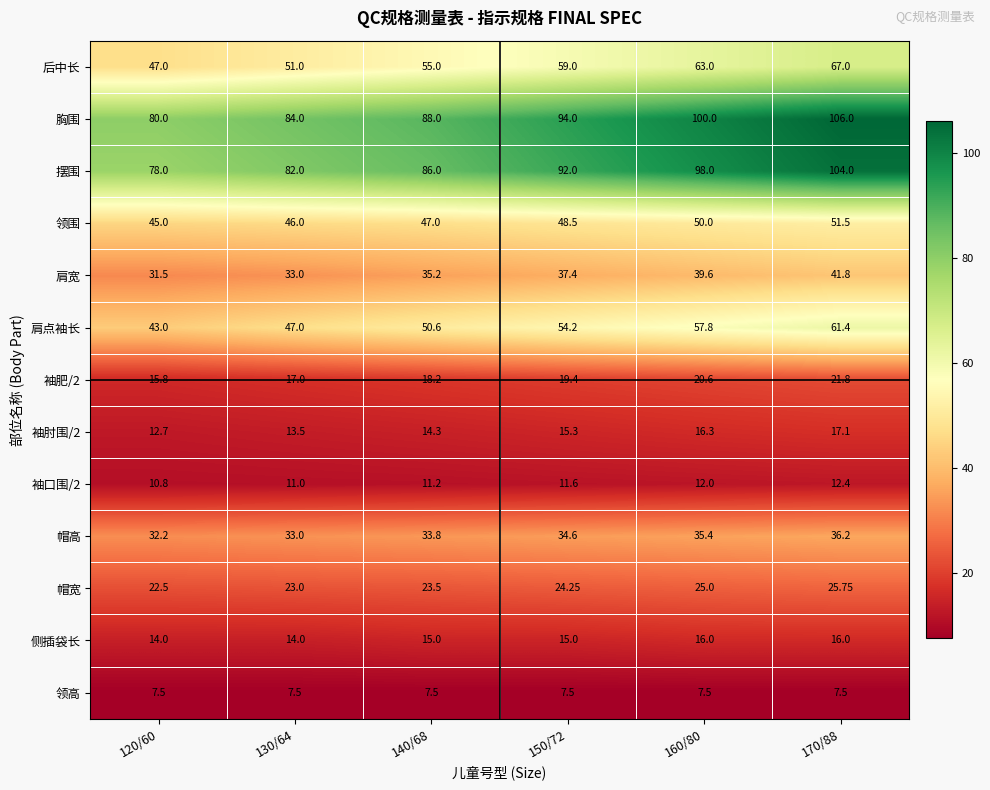

At how many categories does at least one series exceed 27?

6